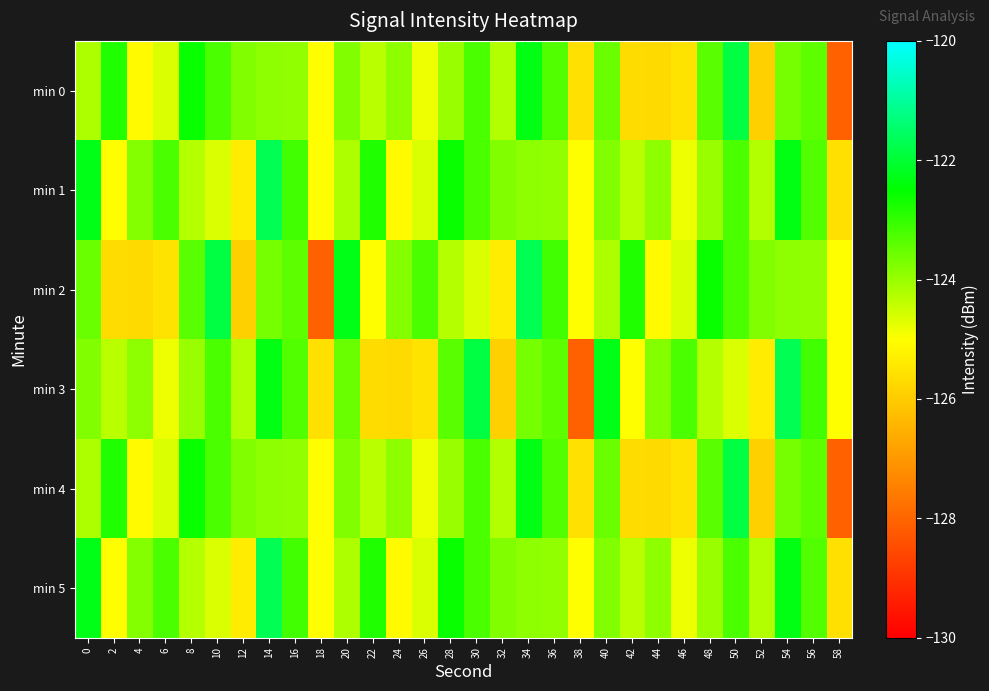

Reading right to left, what are all the values shown in this chart?

min 0: 58=-128.1	56=-123.4	54=-123.7	52=-125.9	50=-121.9	48=-123.4	46=-125.5	44=-125.7	42=-125.7	40=-123.6	38=-125.6	36=-123.3	34=-122.3	32=-124.2	30=-123.2	28=-124.0	26=-124.8	24=-123.9	22=-124.3	20=-123.8	18=-125.0	16=-123.9	14=-123.9	12=-123.8	10=-123.2	8=-122.6	6=-124.6	4=-125.1	2=-122.8	0=-124.2
min 1: 58=-125.6	56=-123.3	54=-122.3	52=-124.2	50=-123.2	48=-124.0	46=-124.8	44=-123.9	42=-124.3	40=-123.8	38=-125.0	36=-123.9	34=-123.9	32=-123.8	30=-123.2	28=-122.6	26=-124.6	24=-125.1	22=-122.8	20=-124.2	18=-125.0	16=-123.1	14=-121.7	12=-125.4	10=-124.6	8=-124.3	6=-123.2	4=-123.8	2=-125.0	0=-122.3
min 2: 58=-125.0	56=-123.9	54=-123.9	52=-123.8	50=-123.2	48=-122.6	46=-124.6	44=-125.1	42=-122.8	40=-124.2	38=-125.0	36=-123.1	34=-121.7	32=-125.4	30=-124.6	28=-124.3	26=-123.2	24=-123.8	22=-125.0	20=-122.3	18=-128.1	16=-123.4	14=-123.7	12=-125.9	10=-121.9	8=-123.4	6=-125.5	4=-125.7	2=-125.7	0=-123.6
min 3: 58=-125.0	56=-123.1	54=-121.7	52=-125.4	50=-124.6	48=-124.3	46=-123.2	44=-123.8	42=-125.0	40=-122.3	38=-128.1	36=-123.4	34=-123.7	32=-125.9	30=-121.9	28=-123.4	26=-125.5	24=-125.7	22=-125.7	20=-123.6	18=-125.6	16=-123.3	14=-122.3	12=-124.2	10=-123.2	8=-124.0	6=-124.8	4=-123.9	2=-124.3	0=-123.8
min 4: 58=-128.1	56=-123.4	54=-123.7	52=-125.9	50=-121.9	48=-123.4	46=-125.5	44=-125.7	42=-125.7	40=-123.6	38=-125.6	36=-123.3	34=-122.3	32=-124.2	30=-123.2	28=-124.0	26=-124.8	24=-123.9	22=-124.3	20=-123.8	18=-125.0	16=-123.9	14=-123.9	12=-123.8	10=-123.2	8=-122.6	6=-124.6	4=-125.1	2=-122.8	0=-124.2
min 5: 58=-125.6	56=-123.3	54=-122.3	52=-124.2	50=-123.2	48=-124.0	46=-124.8	44=-123.9	42=-124.3	40=-123.8	38=-125.0	36=-123.9	34=-123.9	32=-123.8	30=-123.2	28=-122.6	26=-124.6	24=-125.1	22=-122.8	20=-124.2	18=-125.0	16=-123.1	14=-121.7	12=-125.4	10=-124.6	8=-124.3	6=-123.2	4=-123.8	2=-125.0	0=-122.3